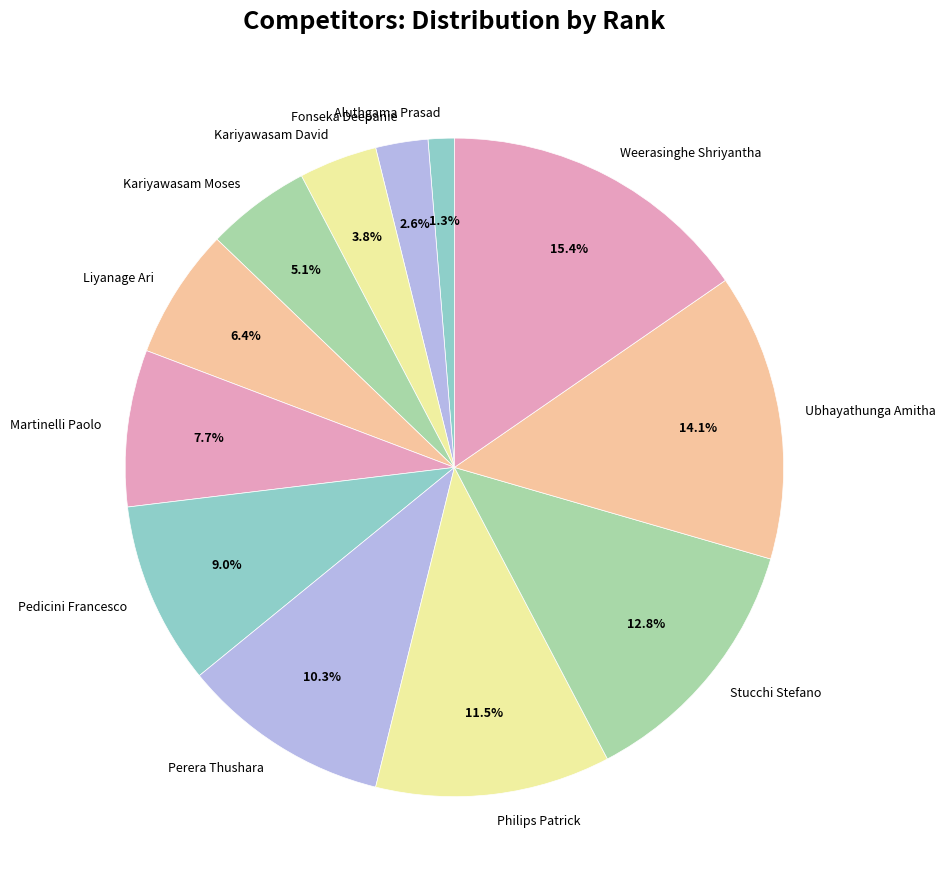

True or false: Perera Thushara accounts for 5% of the total.

False